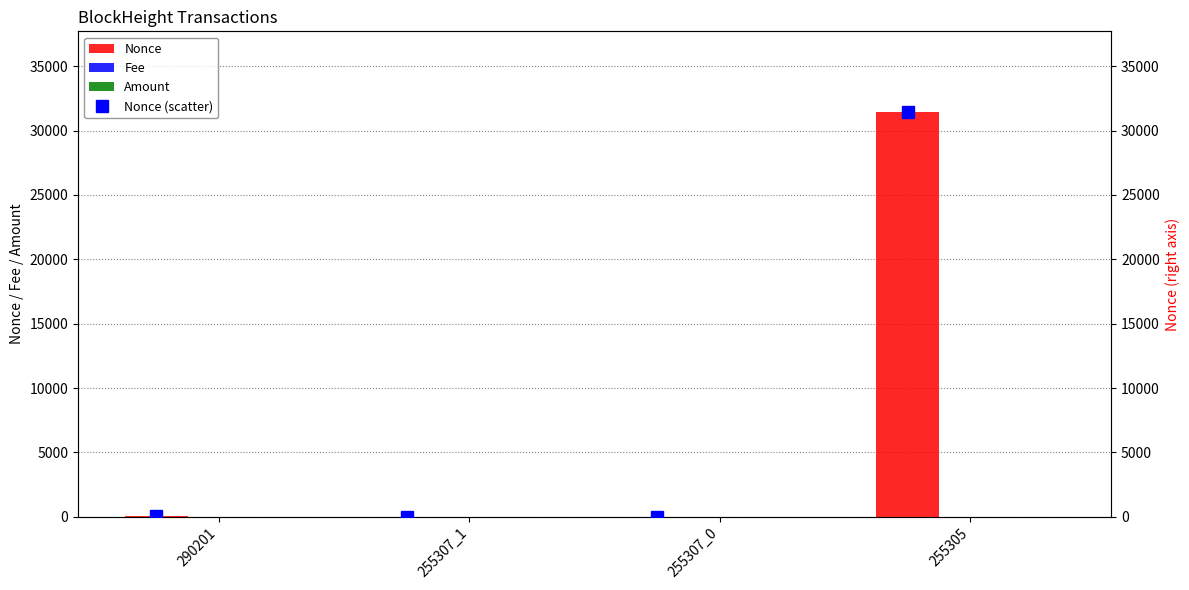

What is the value of the Amount bar at the 3rd from the left?

1.0